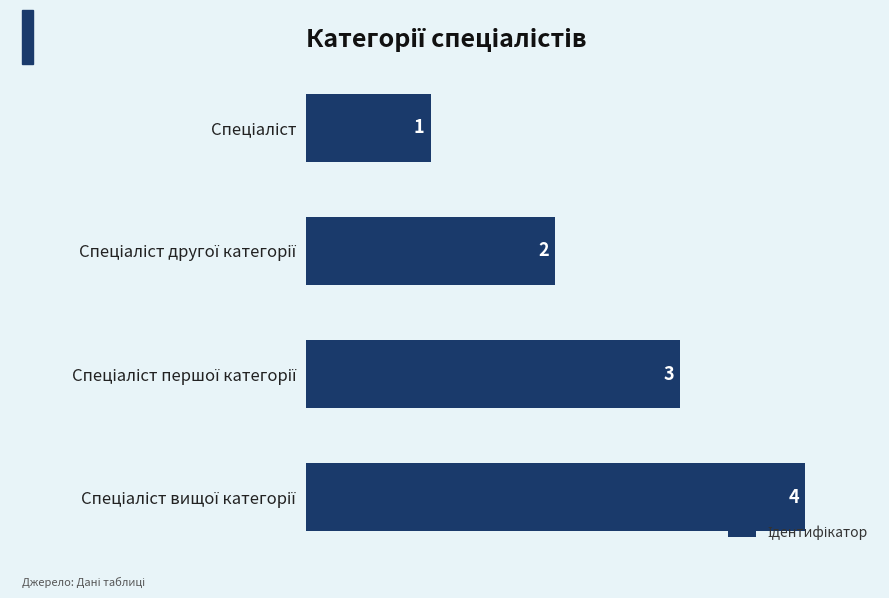

What is the greatest value displayed?

4